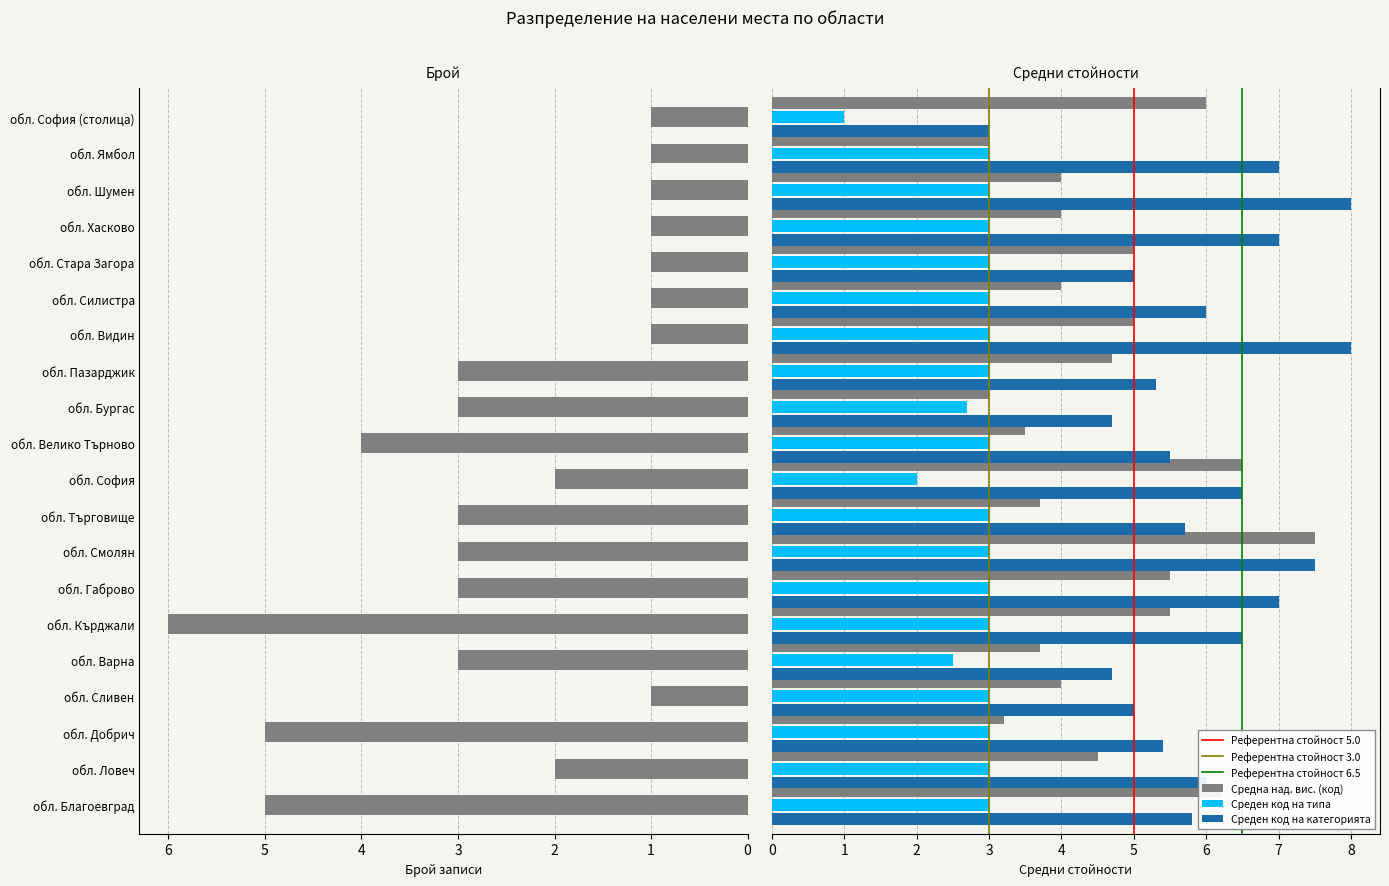

How many values in the Брой записи series exceed 3?

4